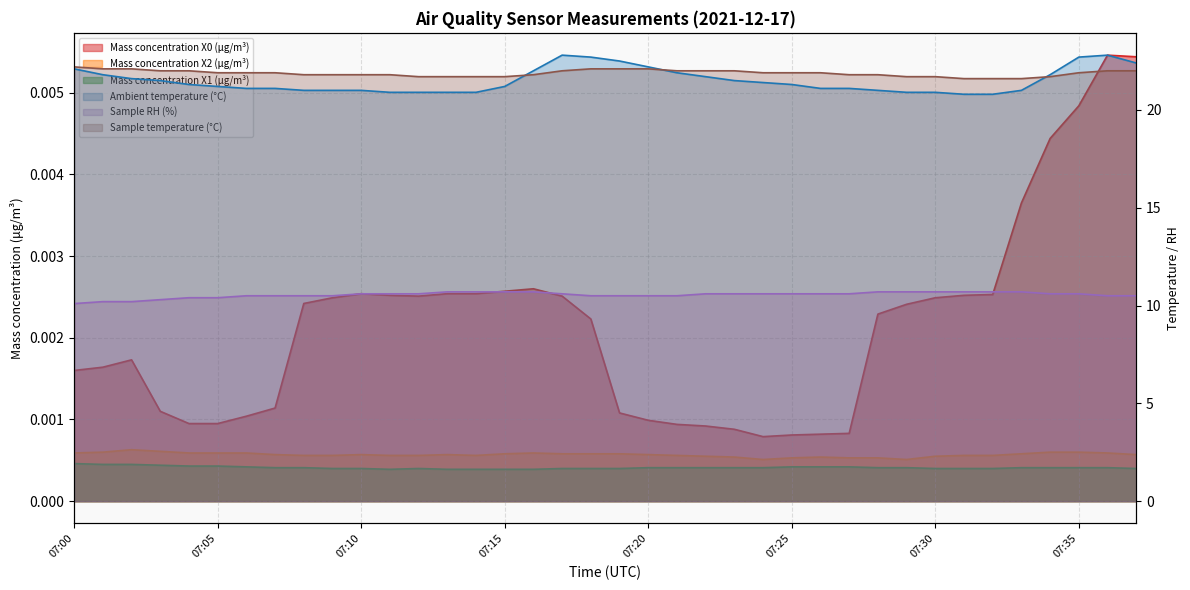

True or false: Sample RH (%) and Mass concentration X2 (μg/m³) cross at least once.

False